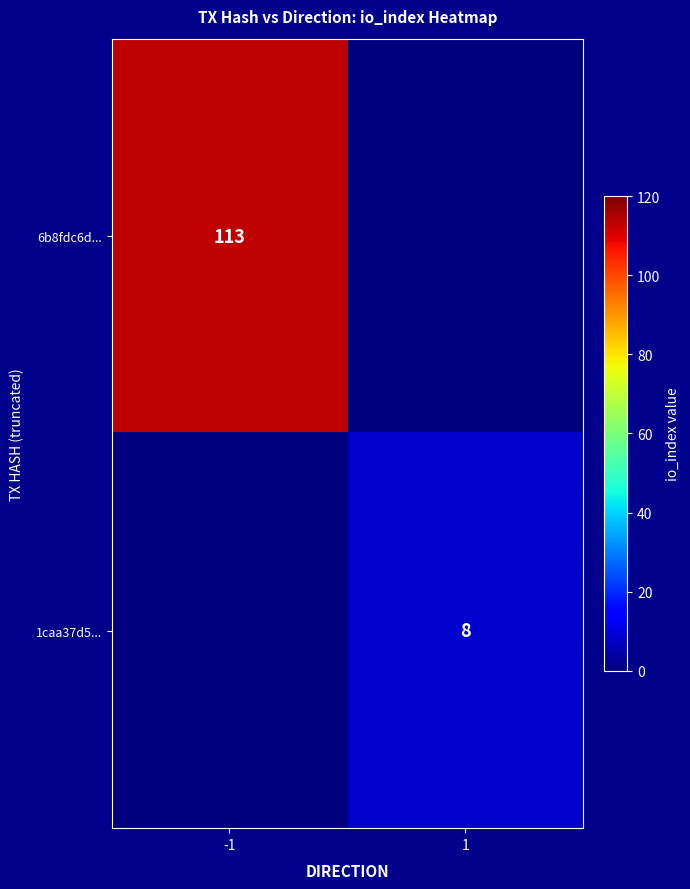

The 1caa37d5... series shows 8 at 1. True or false?

True